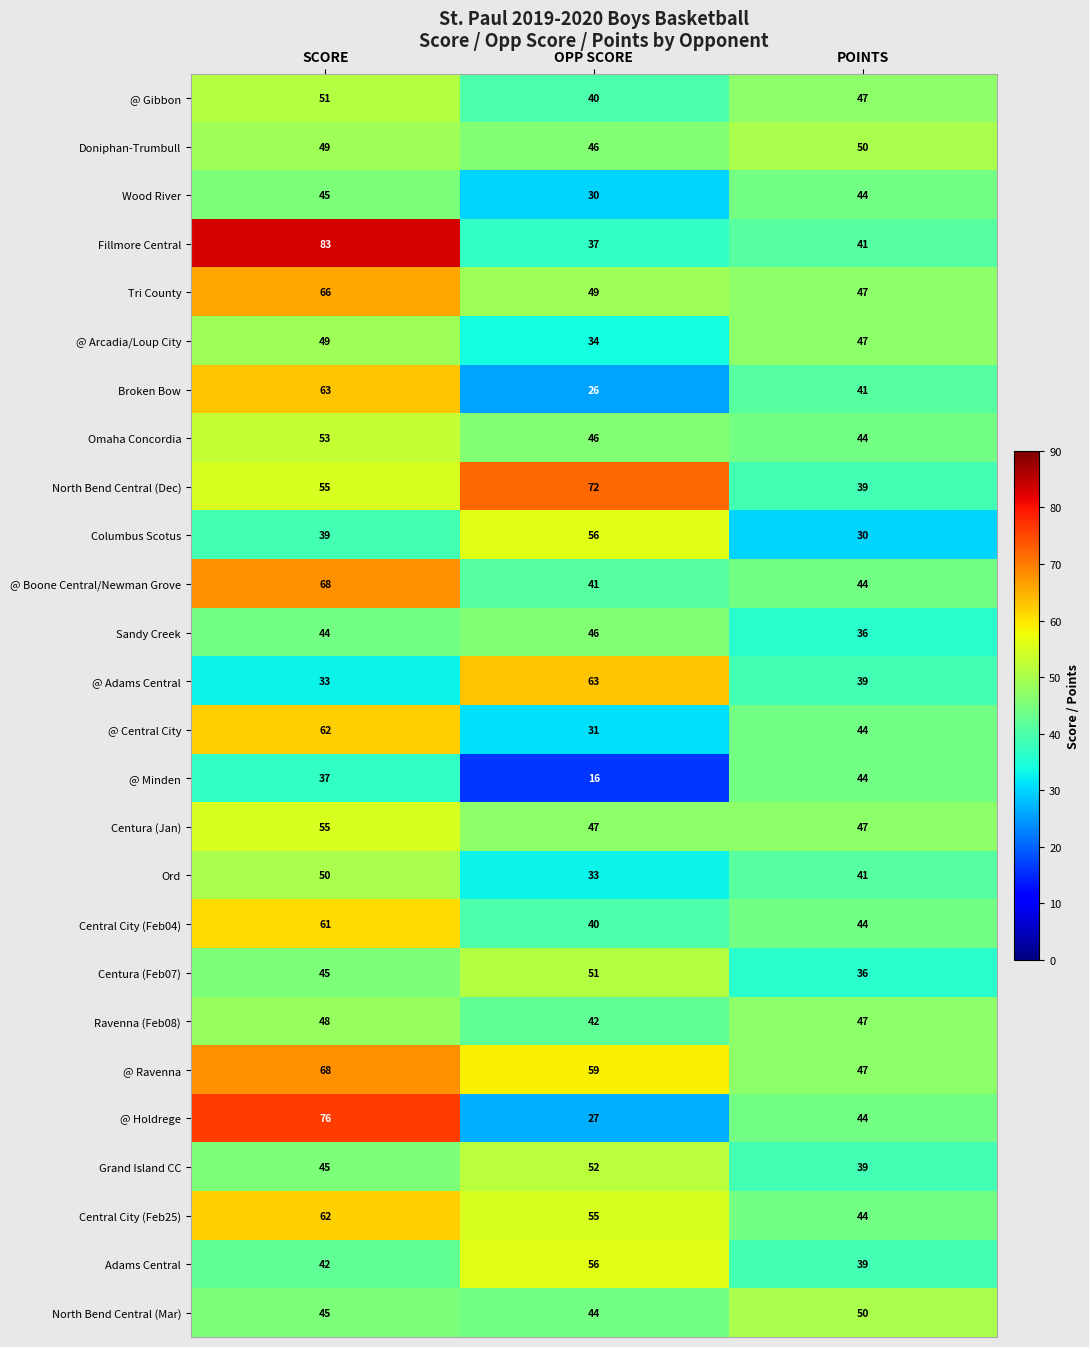

How many series are shown in this chart?

26